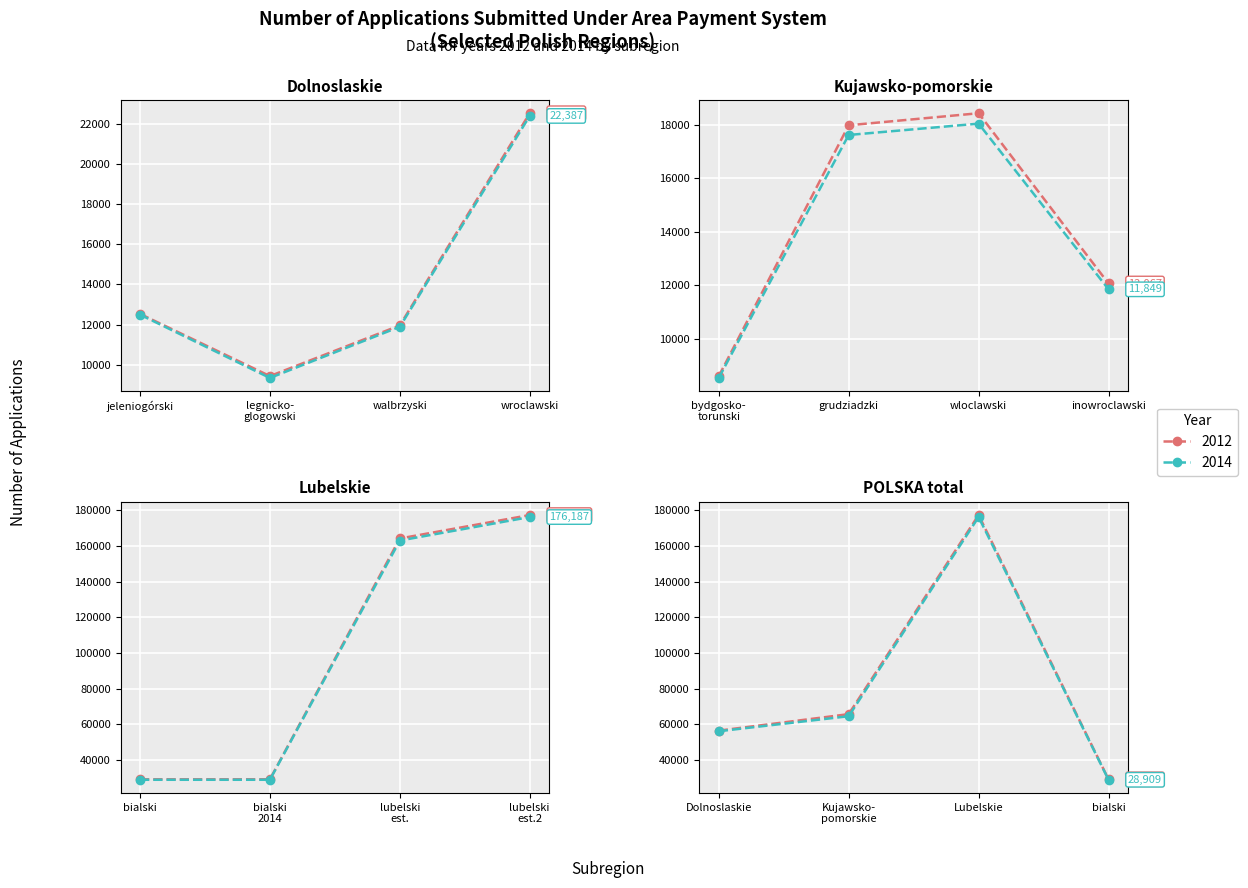

What is the label of the 4th point from the left?

bialski